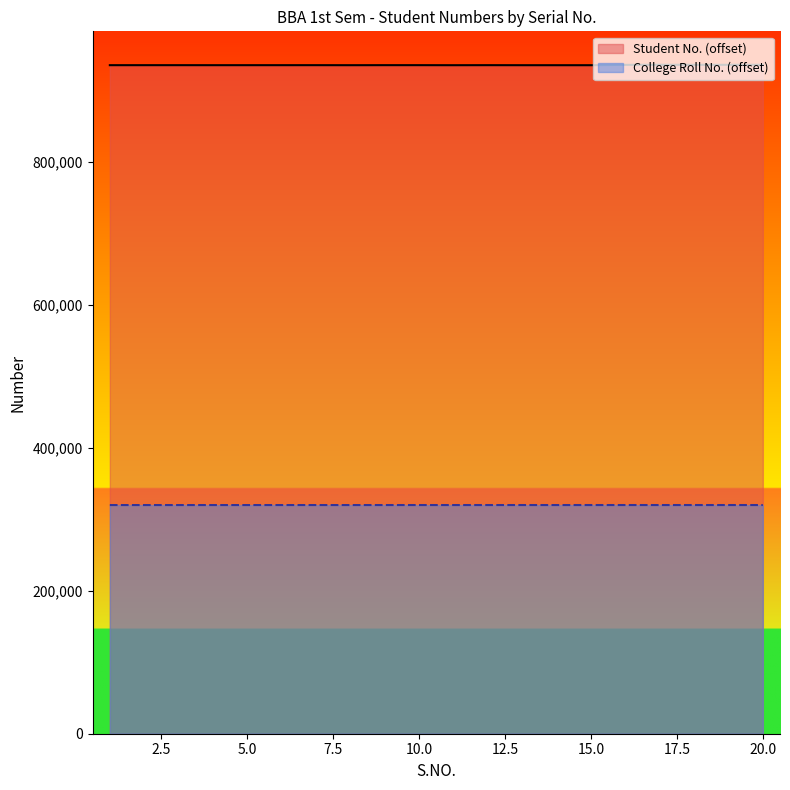

At which category is the sum across all series the highest?

17